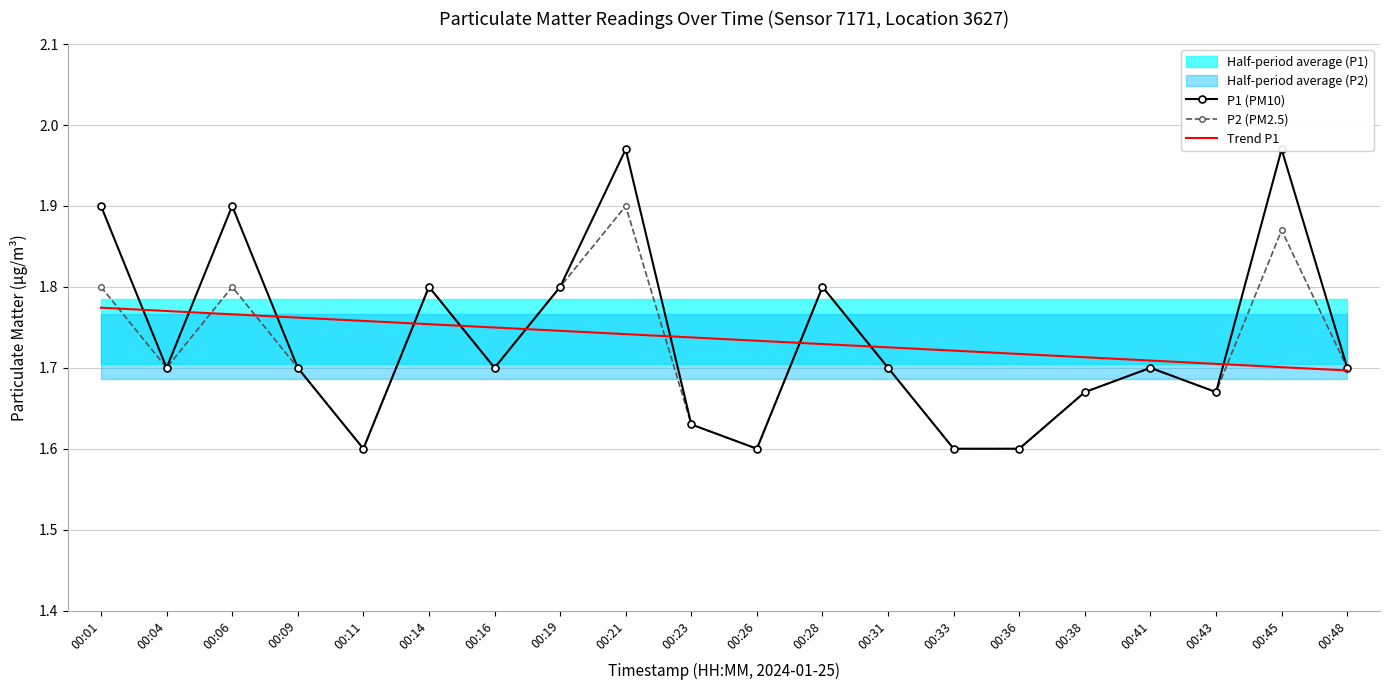

What is the difference between the maximum and minimum values in the P1 (PM10) series?

0.4